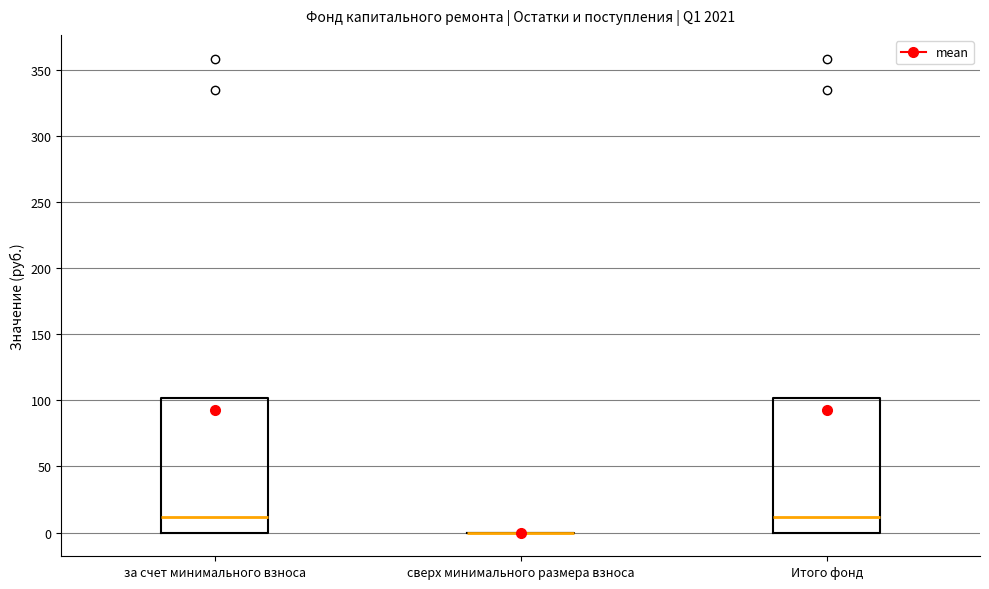

Where is the upper edge of the box for за счет минимального взноса on the y-axis? The values are not printed on the chart, so give them approximately, as read against the axis.

100